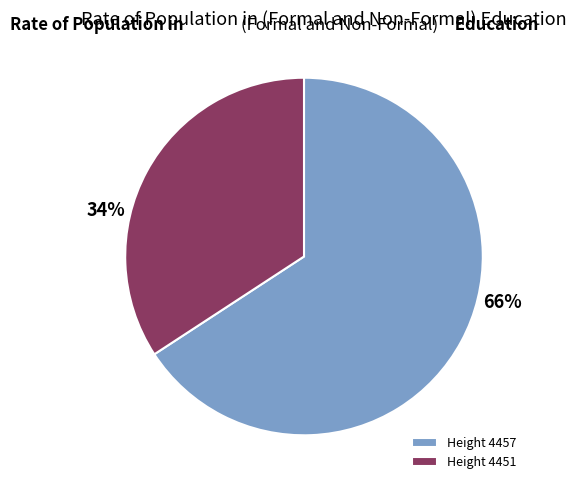

True or false: Height 4457 accounts for 56% of the total.

False